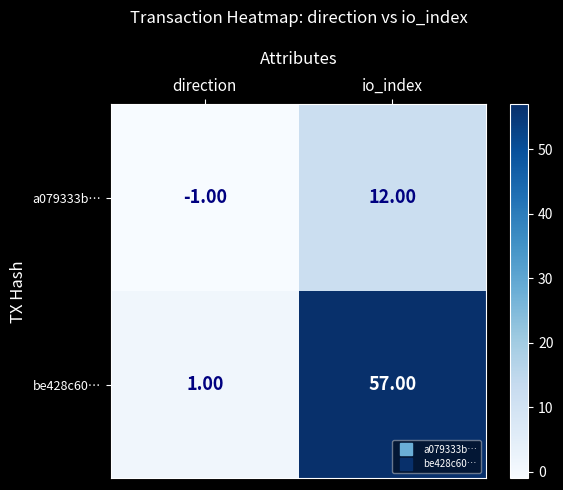

What is the total value across all series at io_index?

69